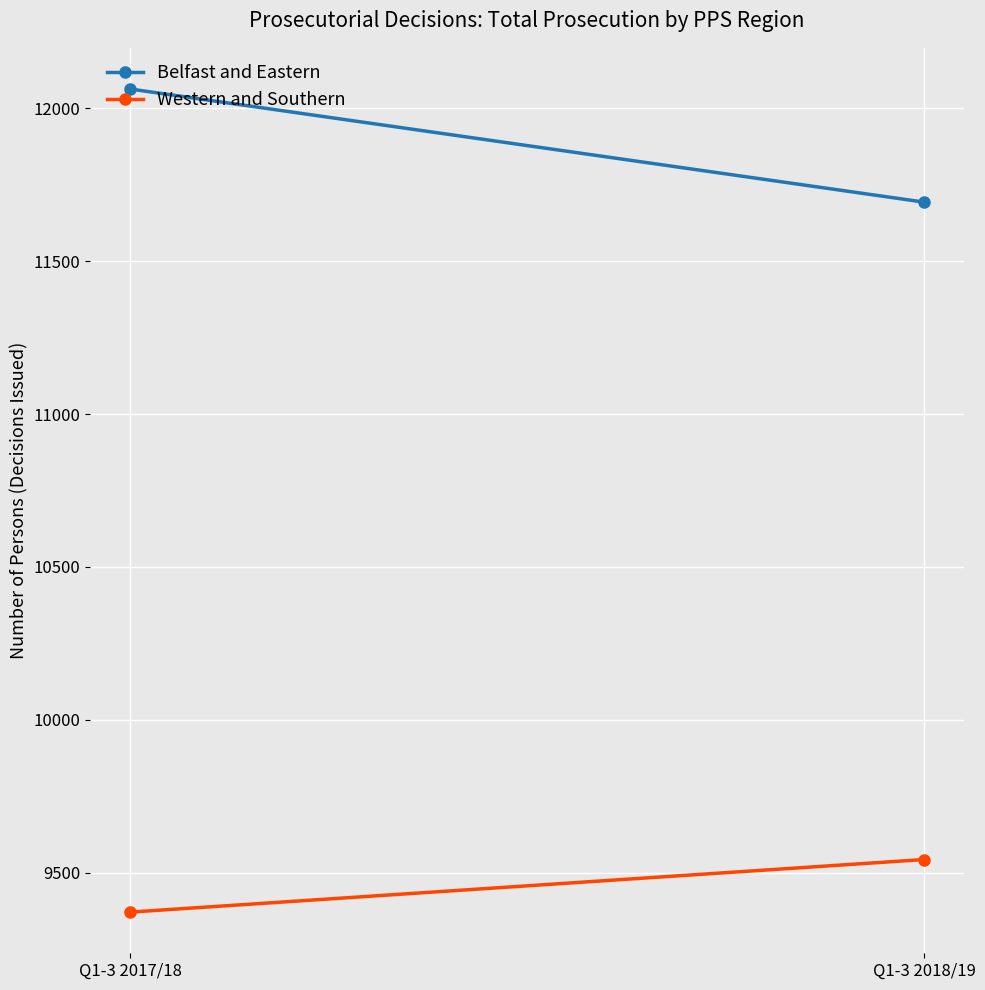

Reading left to right, what are all the values shown in this chart?

Belfast and Eastern: Q1-3 2017/18=12063	Q1-3 2018/19=11693
Western and Southern: Q1-3 2017/18=9371	Q1-3 2018/19=9543